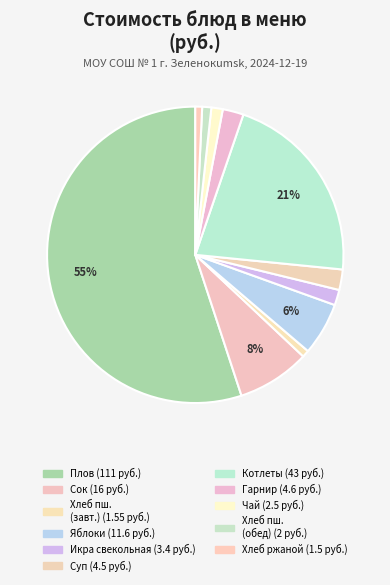

How many slices are in this pie chart?

11